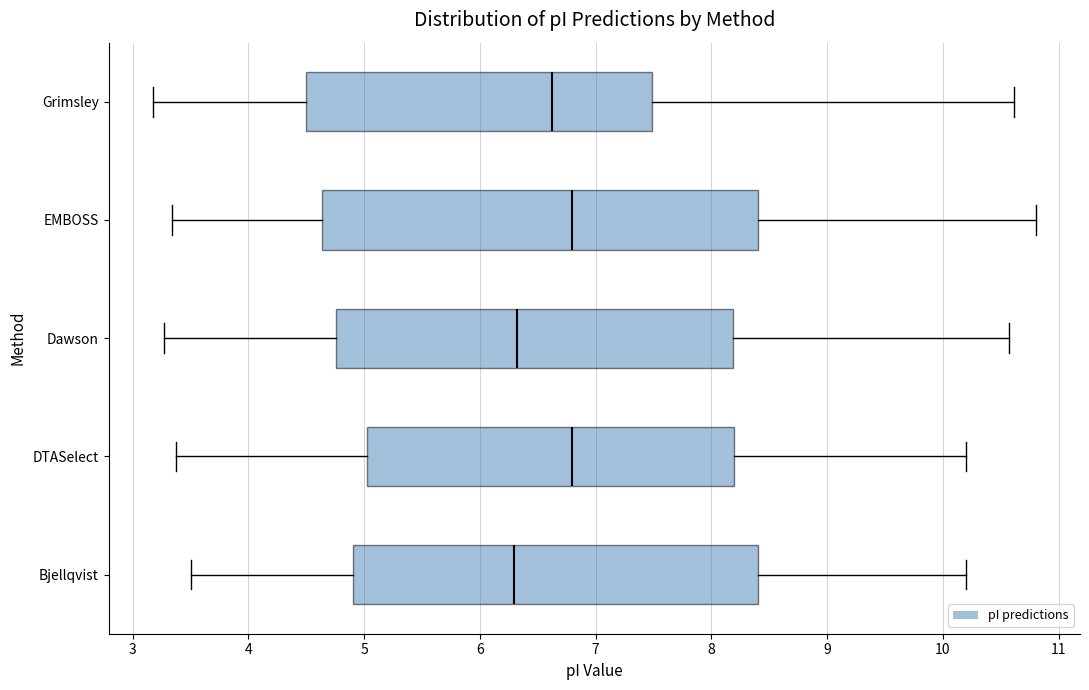

Reading bottom to top, read every box against the x-axis: the position of its median line, the range the box covers, and the ends of its whiskers. The values are not printed on the chart, so give them approximately, as read against the axis.

Bjellqvist: median 6.3, box 4.9 to 8.4, whiskers 3.5 to 10.2
DTASelect: median 6.8, box 5.0 to 8.2, whiskers 3.4 to 10.2
Dawson: median 6.3, box 4.8 to 8.2, whiskers 3.3 to 10.6
EMBOSS: median 6.8, box 4.6 to 8.4, whiskers 3.3 to 10.8
Grimsley: median 6.6, box 4.5 to 7.5, whiskers 3.2 to 10.6